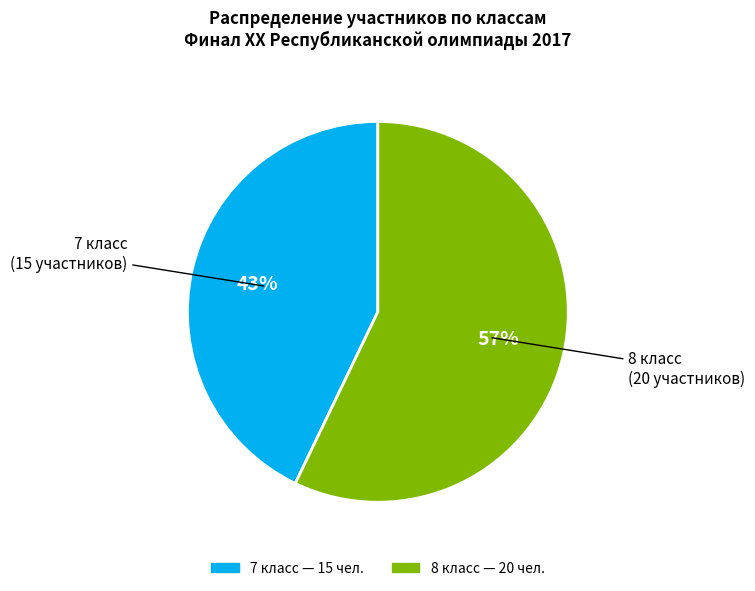

Which has a higher value, 7 класс or 8 класс?

8 класс